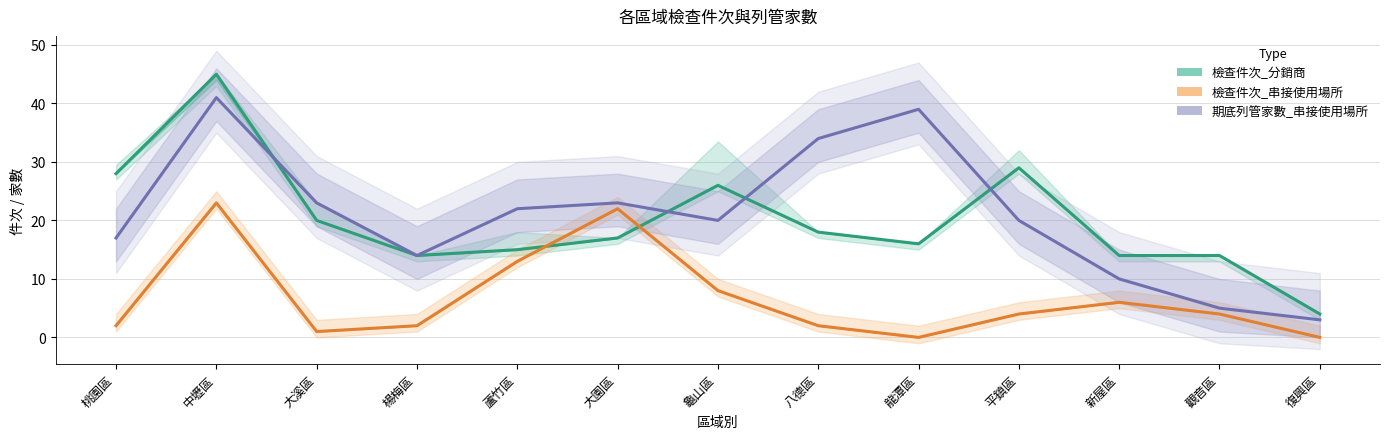

What is the label of the 10th point from the right?

楊梅區